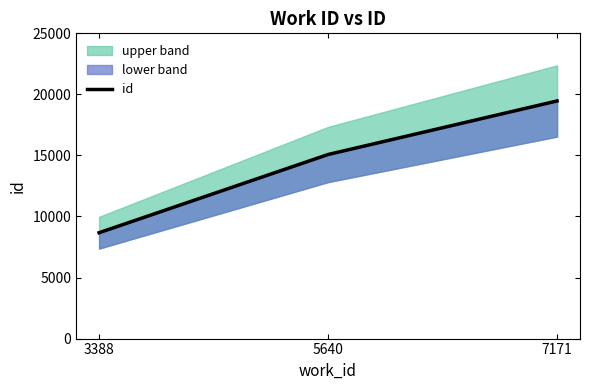

Rank the categories by value from highest to lowest.

7171, 5640, 3388